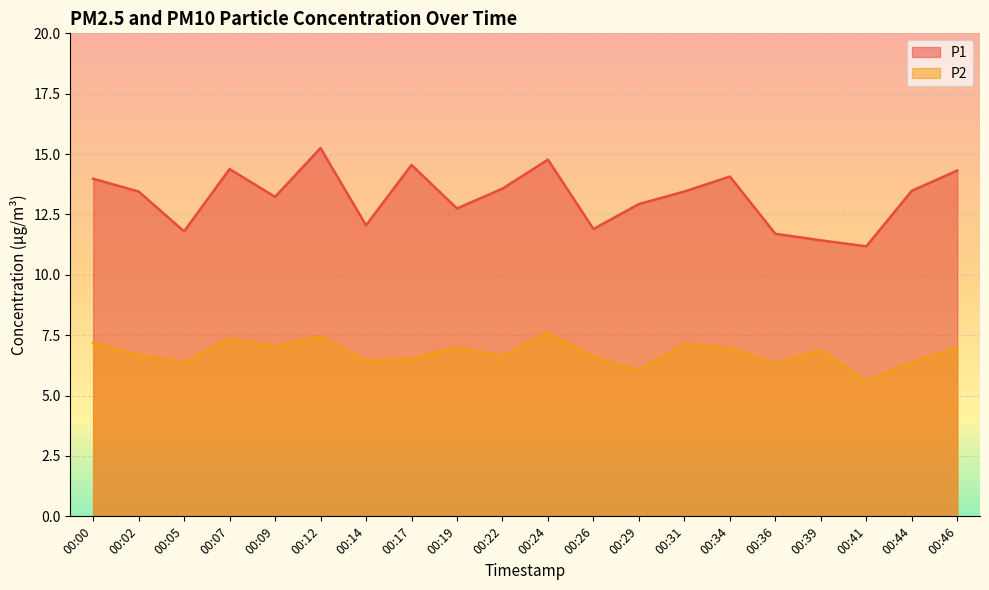

What is the maximum value for P2?

7.6